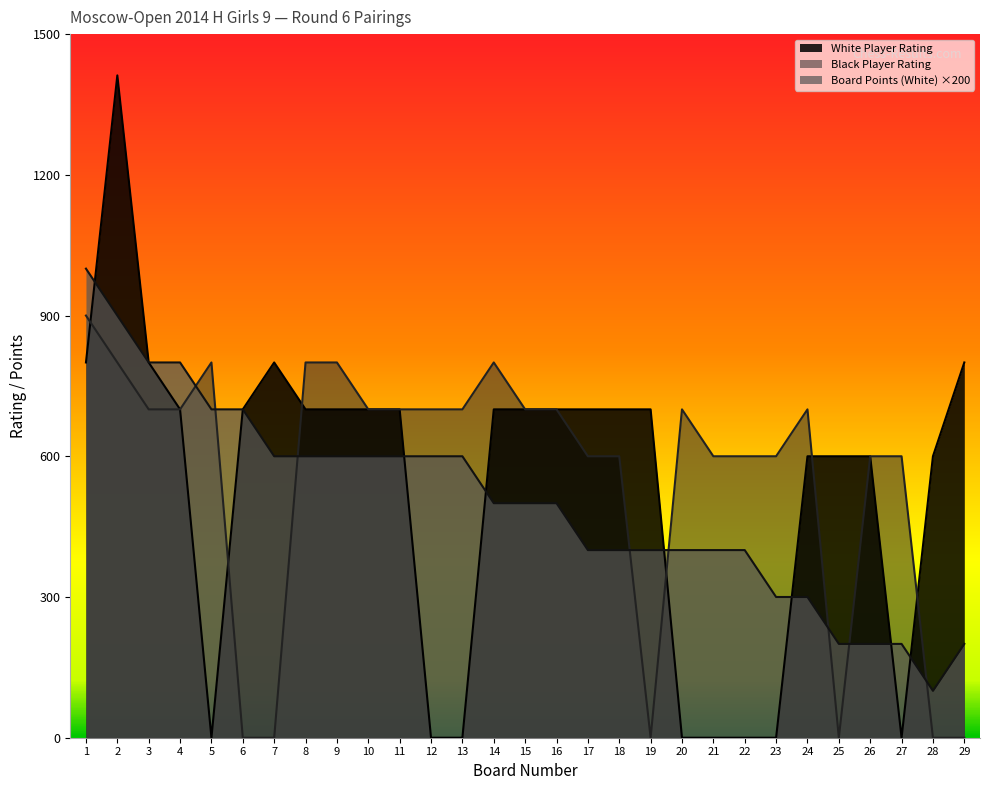

Which category has the lowest value across all series?

5